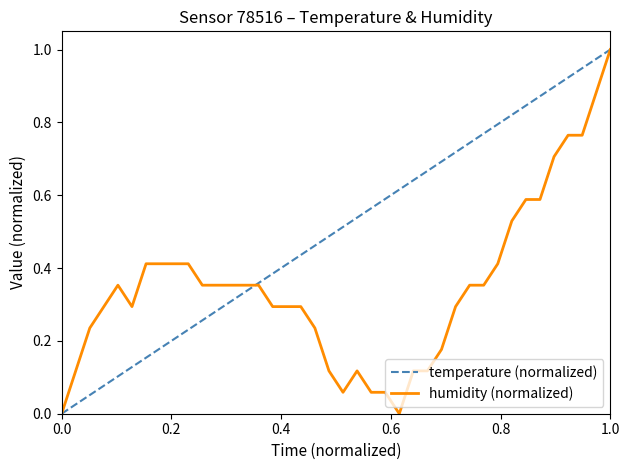

List the series in order of their overall mean, lowest first.

humidity (normalized), temperature (normalized)